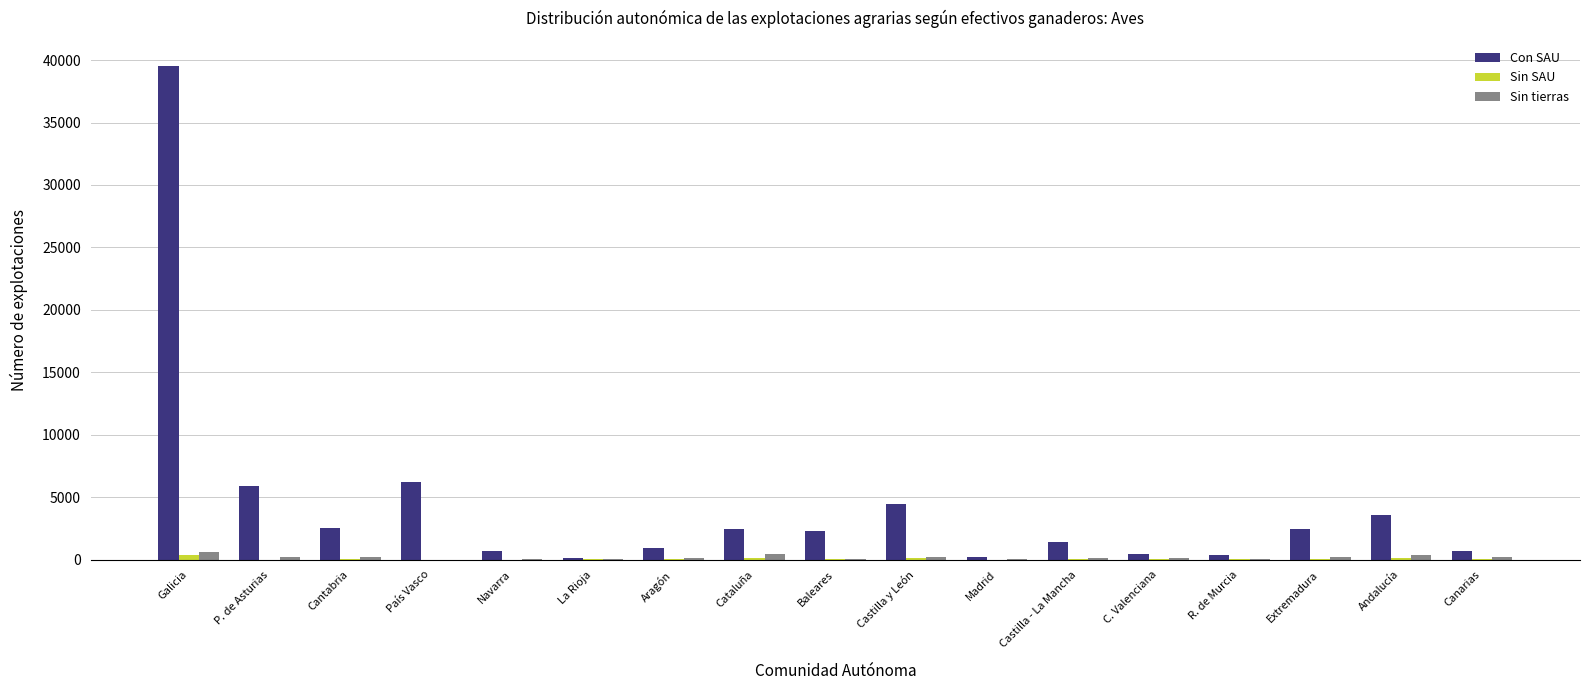

Which series has the largest total across all categories?

Con SAU